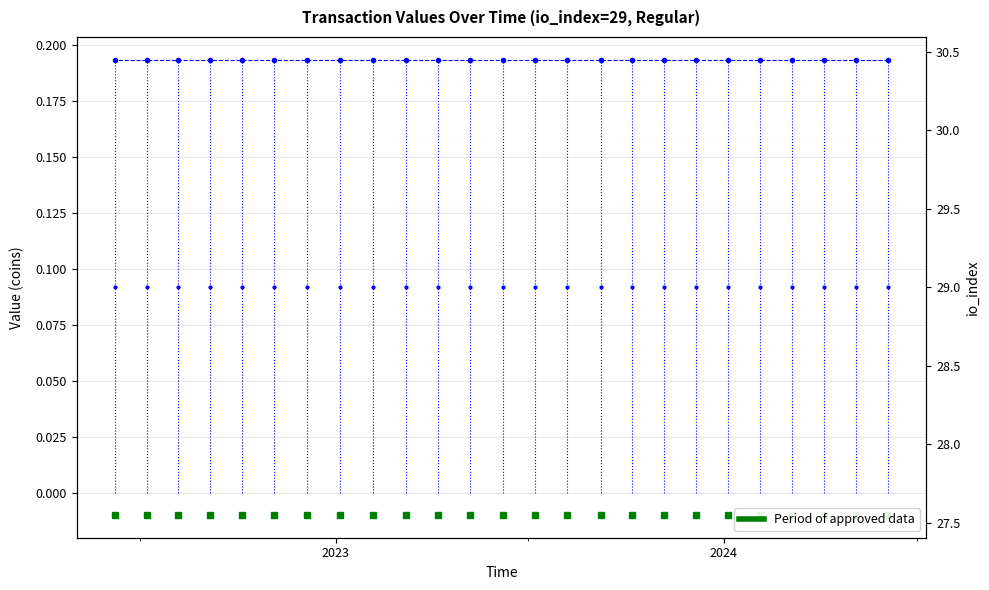

At which label does value reach its peak?

2023